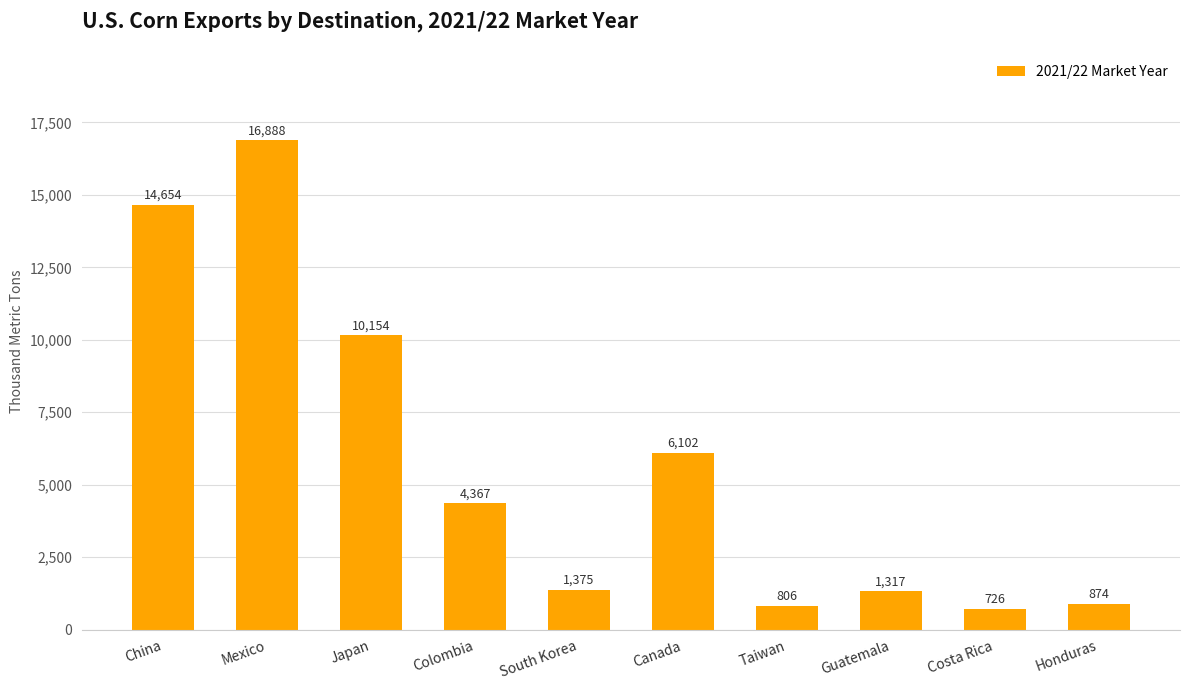

Which category has the highest value across all series?

Mexico